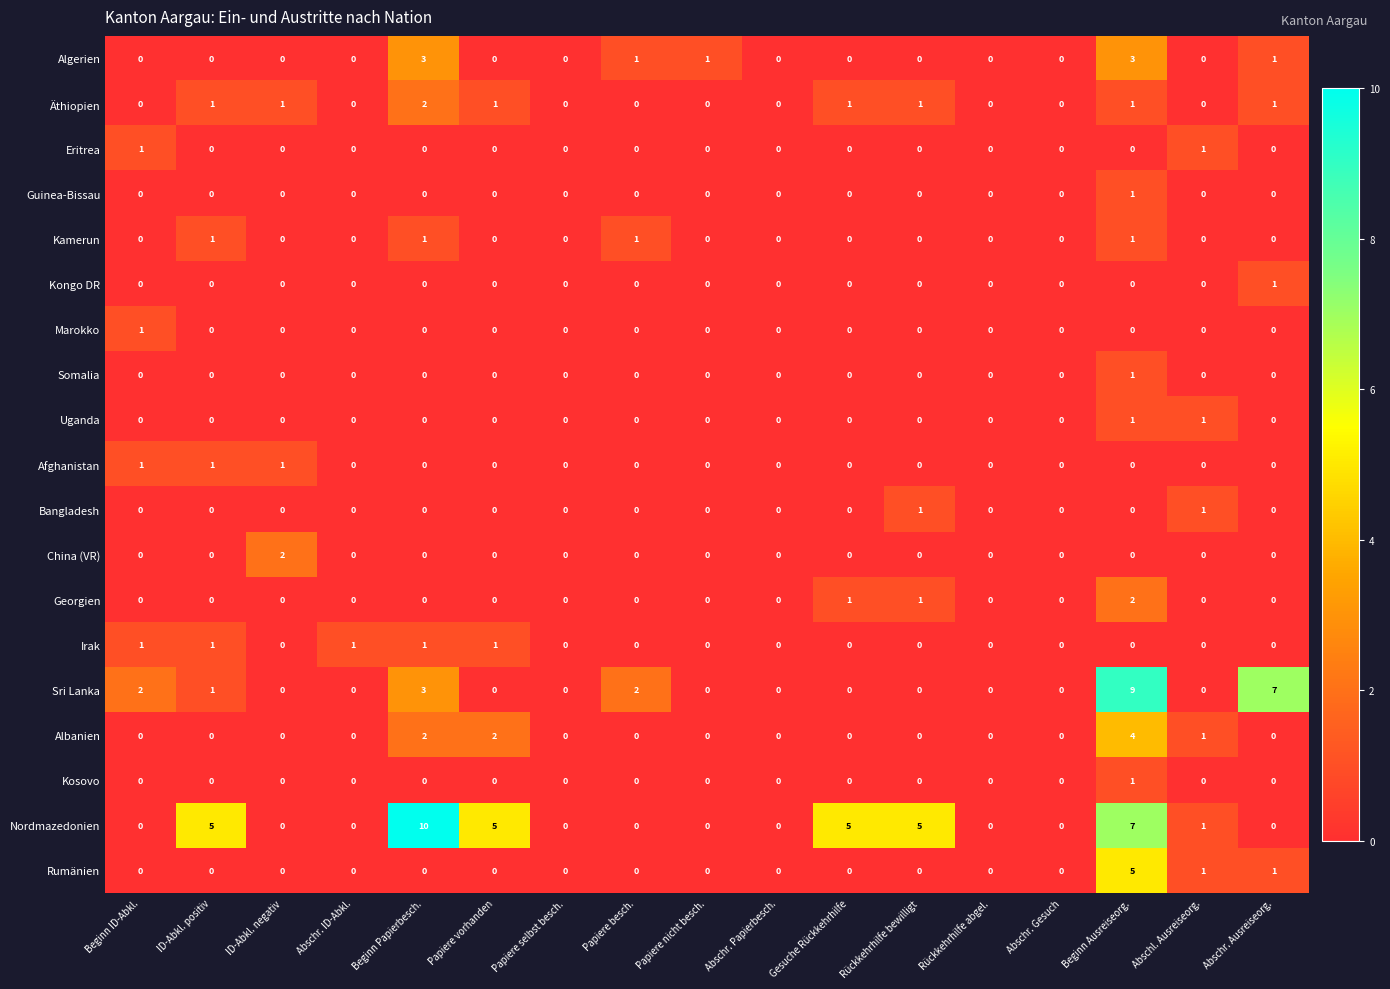

At which category does the chart reach its peak across all series?

Beginn Papierbesch.